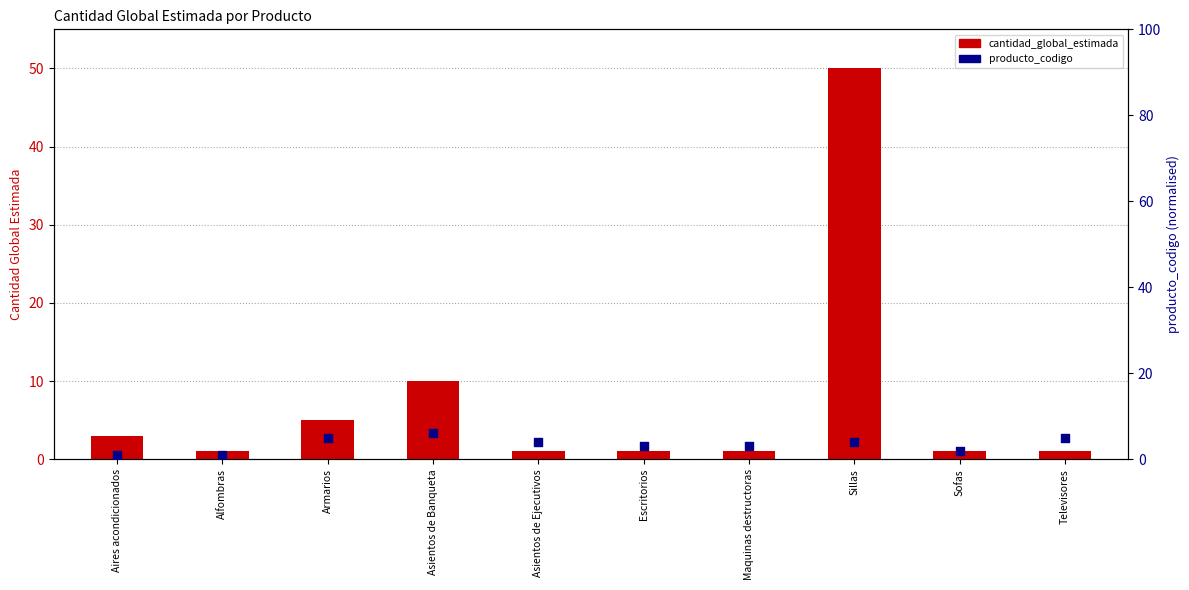

Is the value of cantidad_global_estimada at Asientos de Banqueta greater than the value of producto_codigo at Escritorios?

Yes